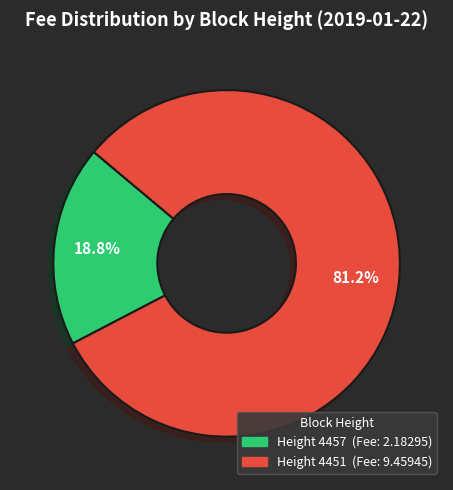

Is there a majority slice in this chart?

Yes